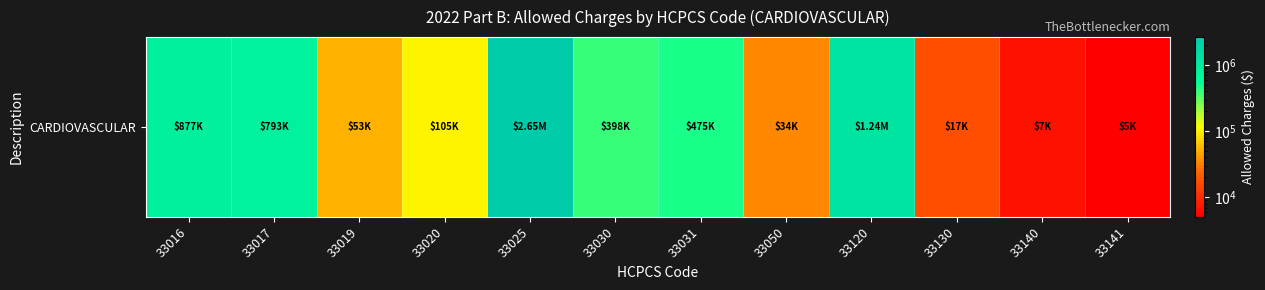

What value does the data have at 33140?

6670.5